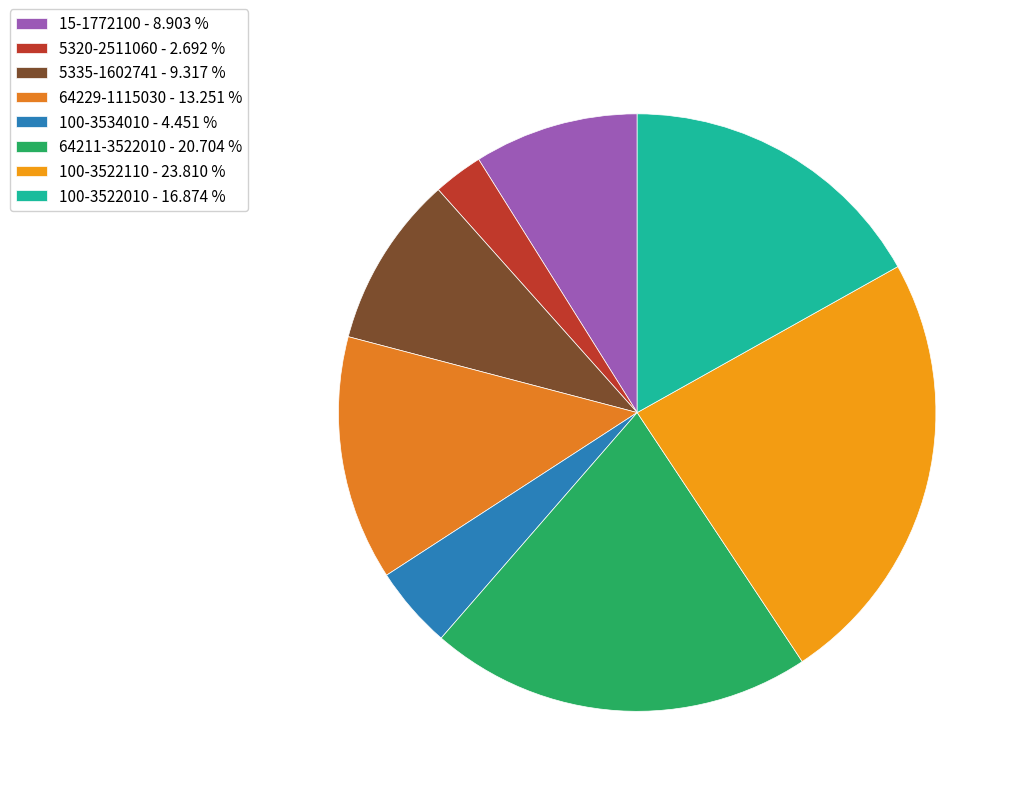

Does any single category account for the majority?

No